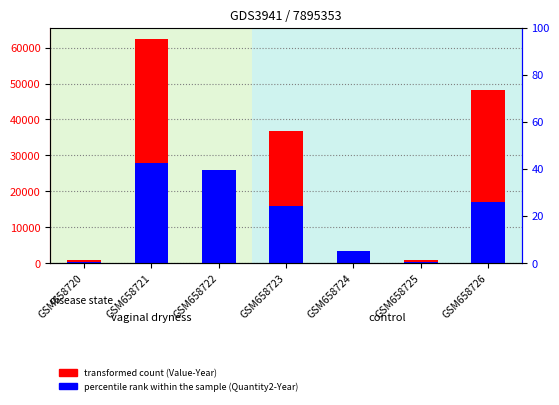

Reading left to right, extract all data points from this chart.

Value-Year: 836	62372	23614	36754	3165	953	48316
Quantity2-Year: 167	27850	25857	15775	3435	262	17019